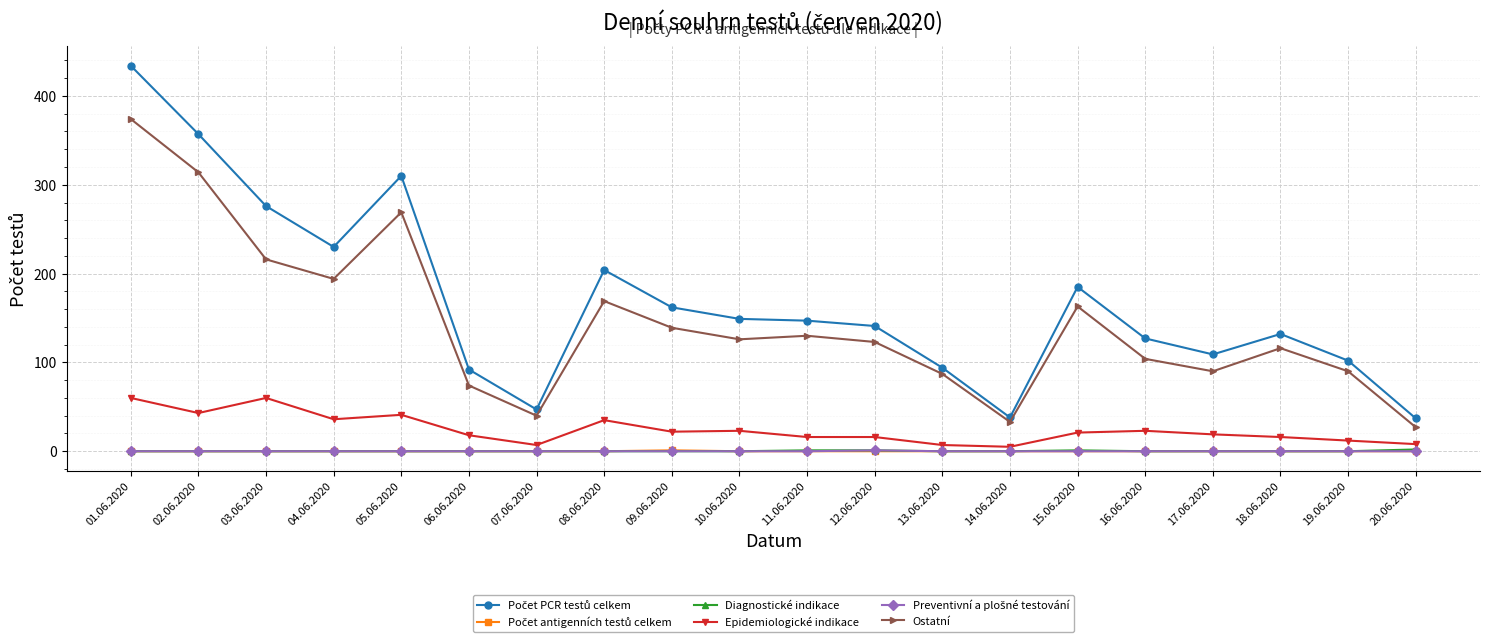

True or false: Ostatní has a value of 269 at 05.06.2020.

True